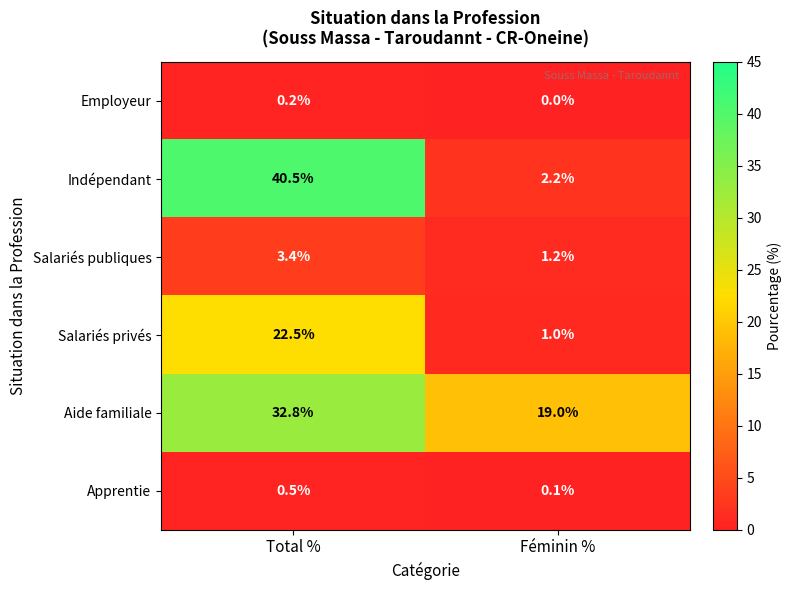

What is the difference between the highest and lowest values at Féminin %?

19.0